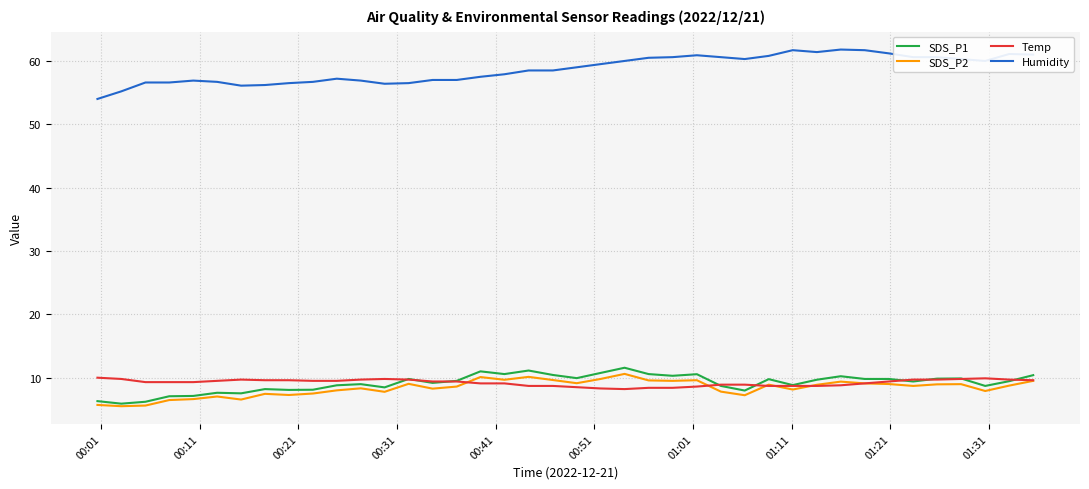

True or false: Humidity and Temp intersect in this chart.

False